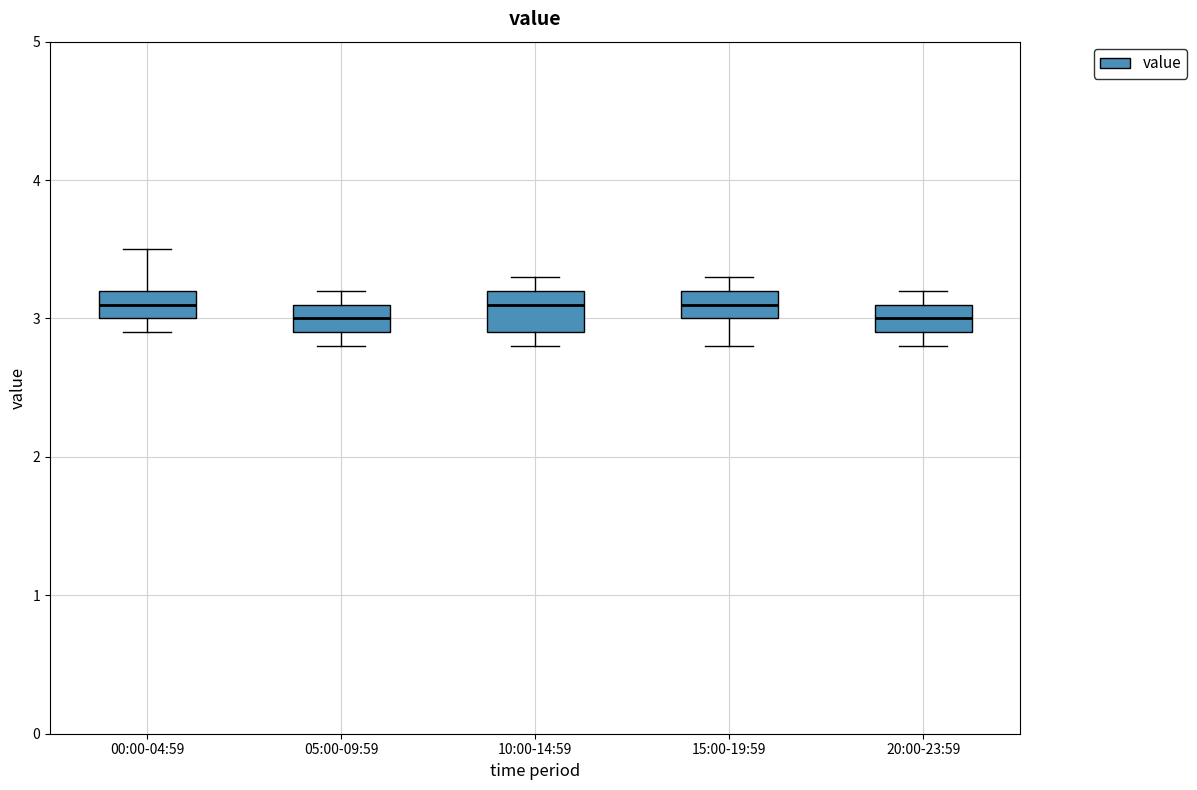

Where is the lower edge of the box for 10:00-14:59 on the y-axis? The values are not printed on the chart, so give them approximately, as read against the axis.

2.9